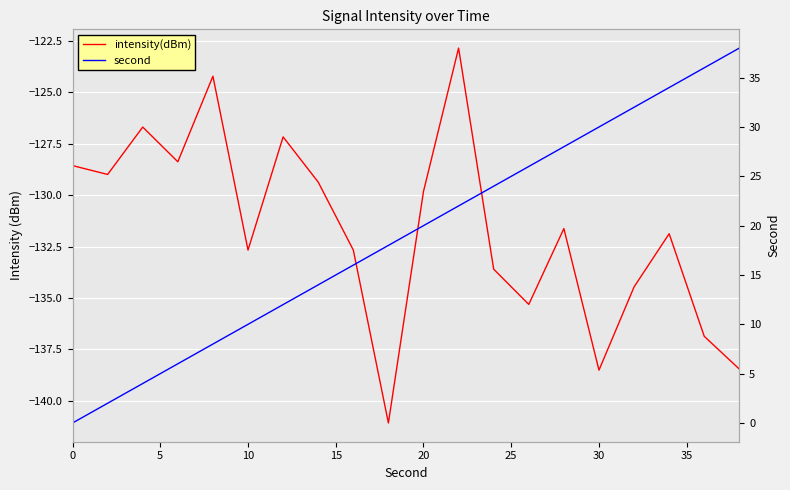

Rank the series by their average value, from lowest to highest.

intensity(dBm), second